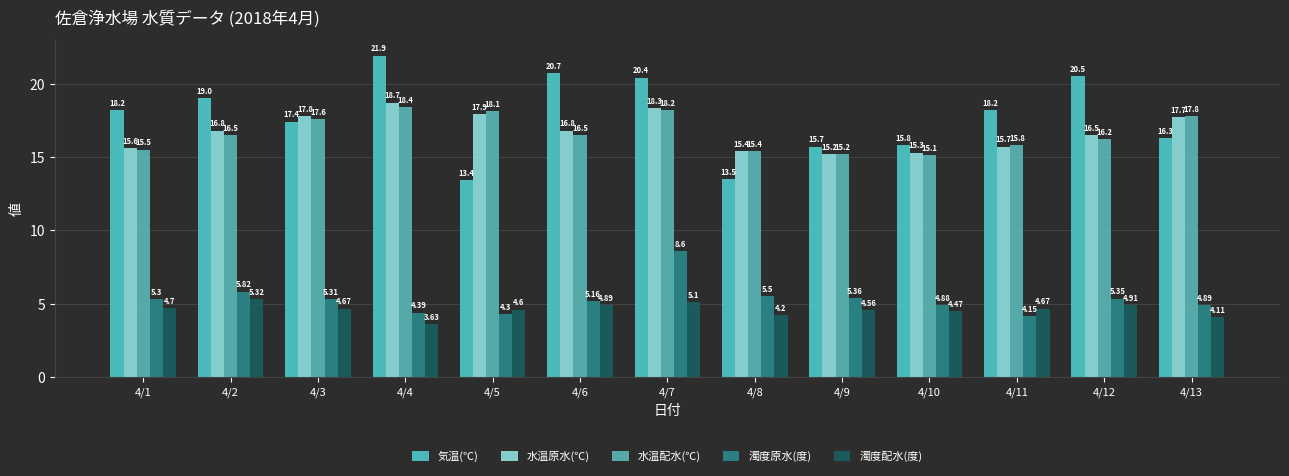

What is the value of the 水温配水(℃) bar at the 2nd from the left?

16.5